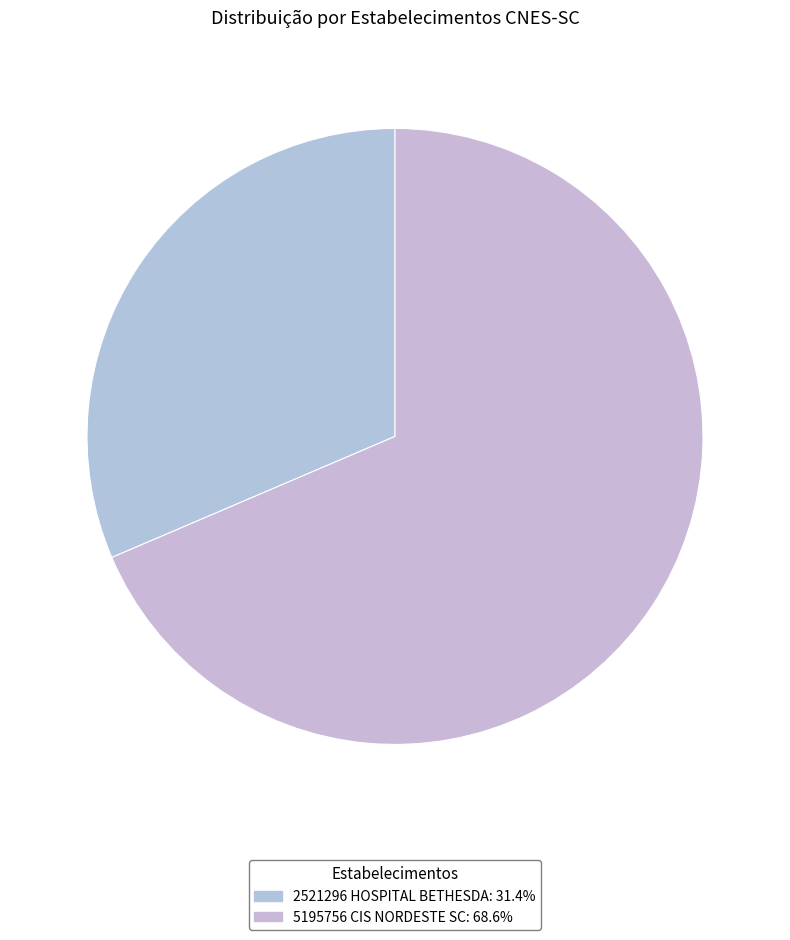

Rank the categories by value from lowest to highest.

2521296 HOSPITAL BETHESDA, 5195756 CIS NORDESTE SC